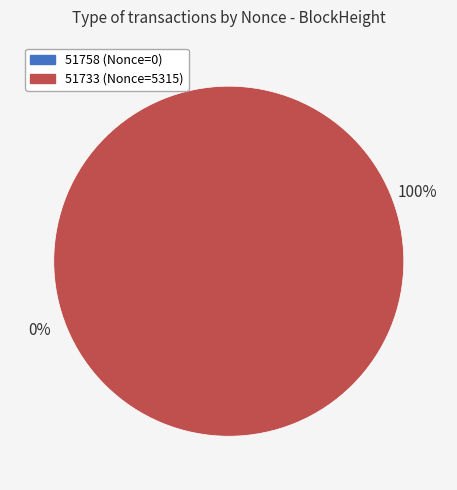

Which has a higher value, 51733 or 51758?

51733